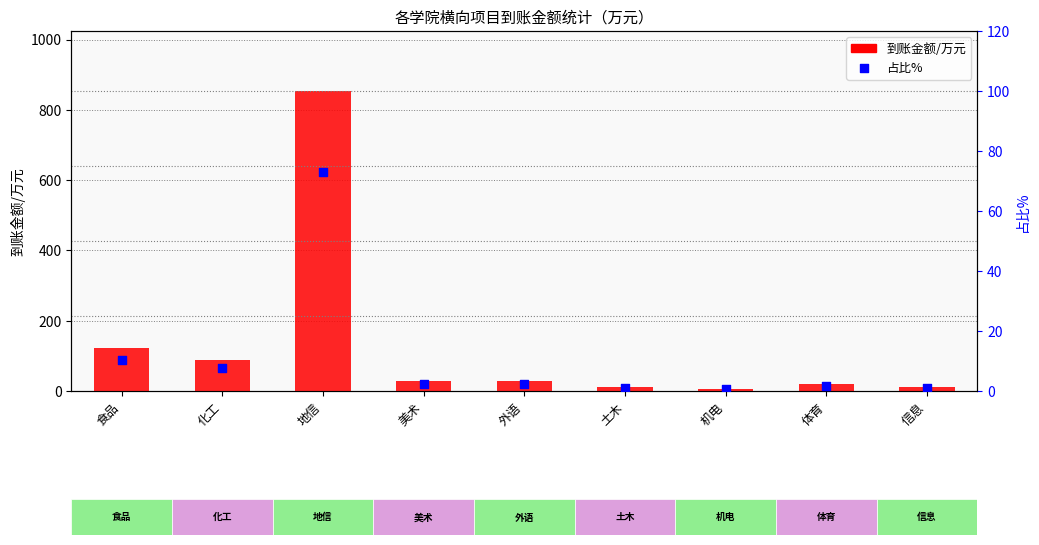

Which series has the largest total across all categories?

到账金额/万元